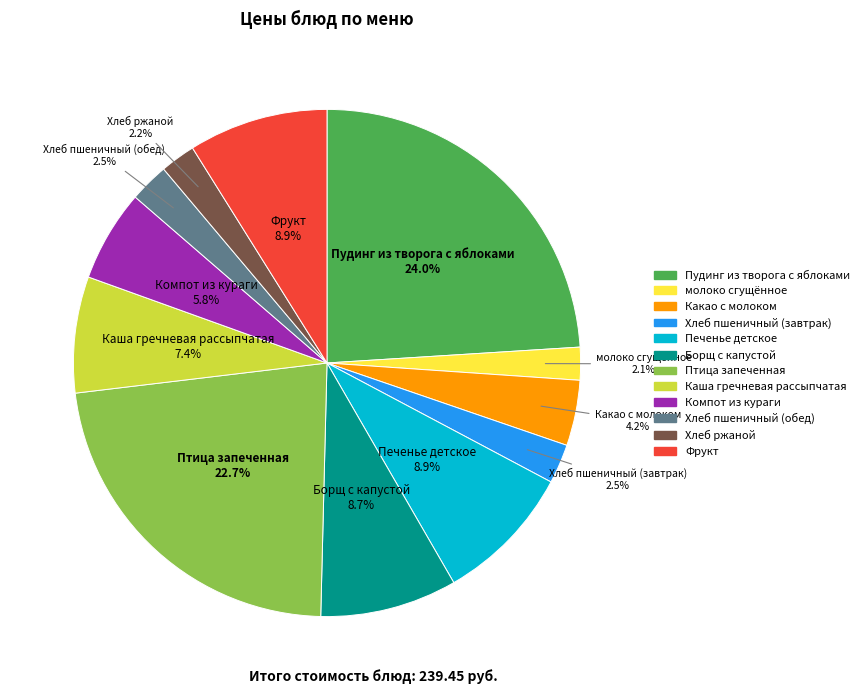

Count the number of slices in the pie.

12